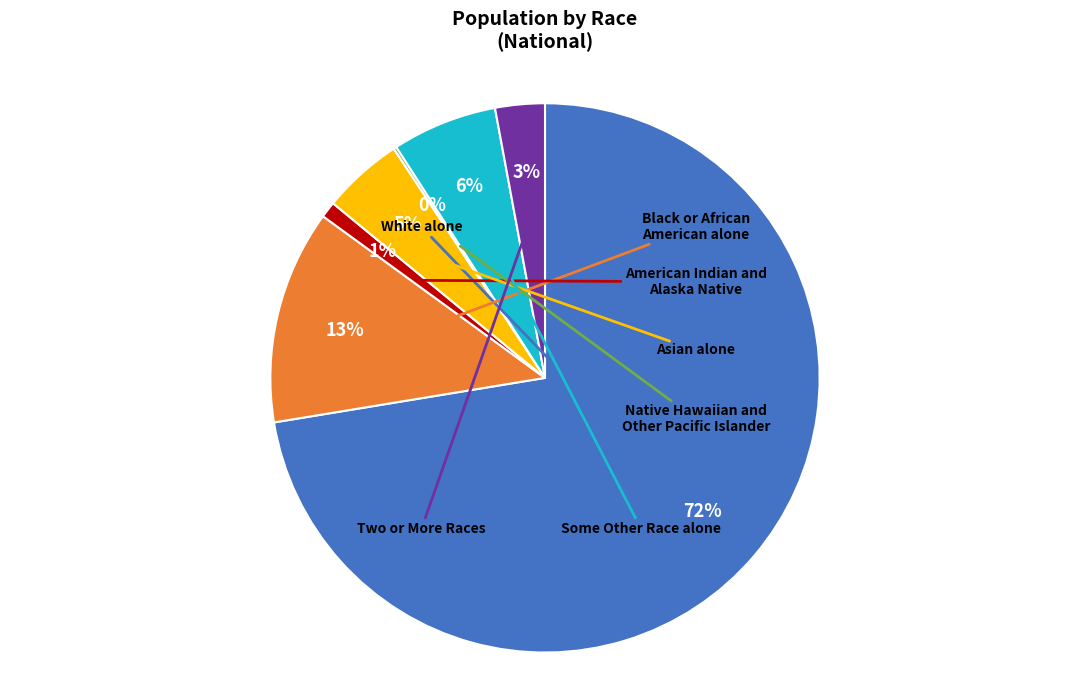

Is there a majority slice in this chart?

Yes